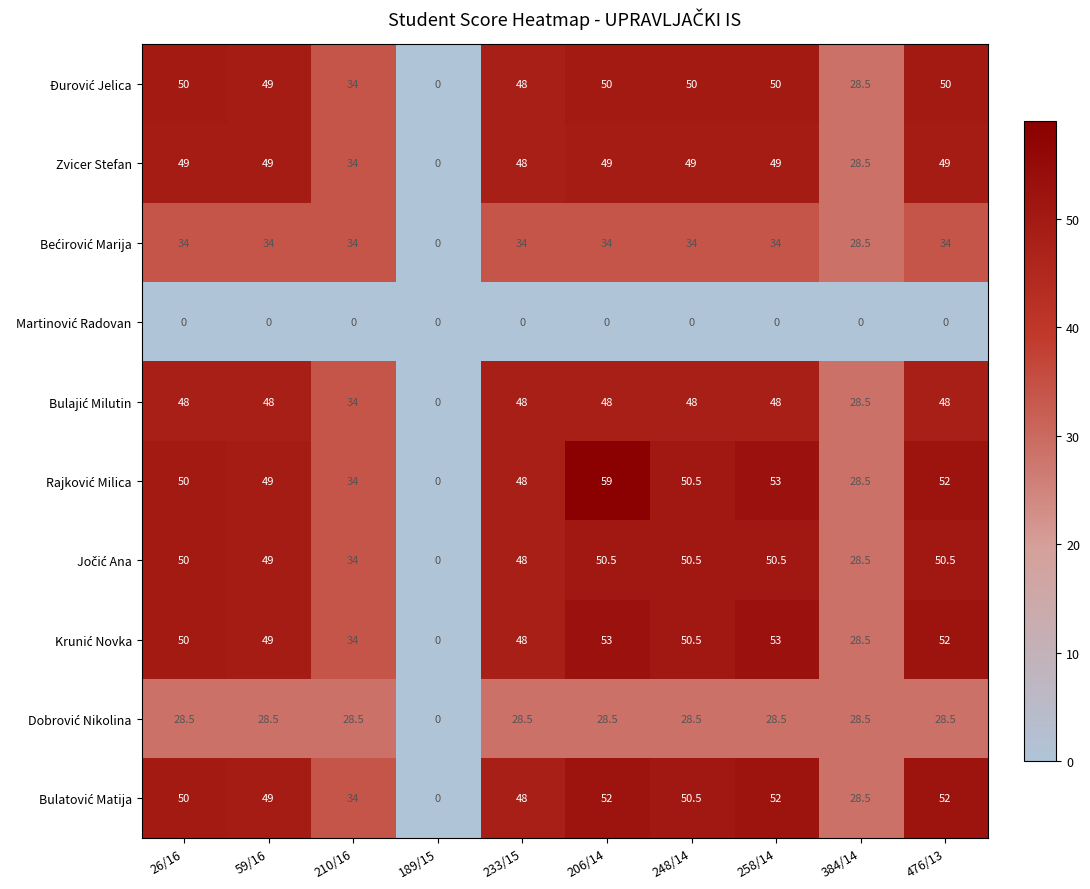

What is the difference between the highest and lowest values at 210/16?

34.0